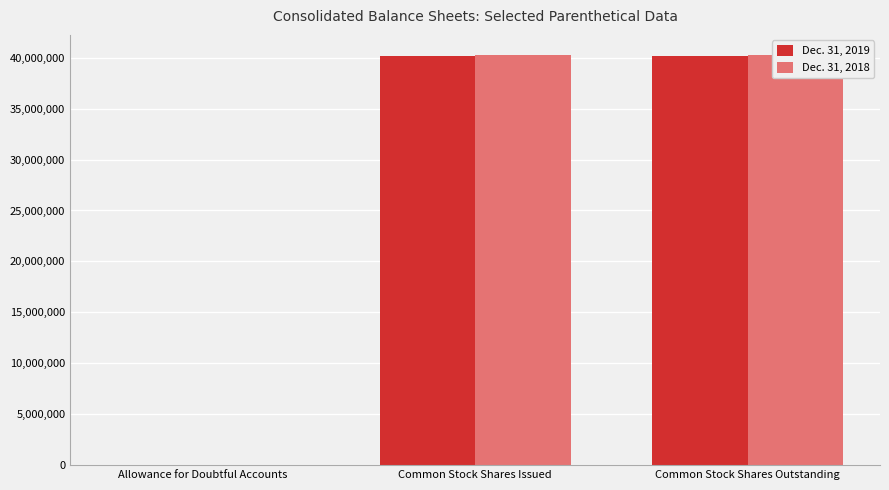

What is the approximate value of Dec. 31, 2019 at Common Stock Shares Outstanding, to the nearest 50?

40207000